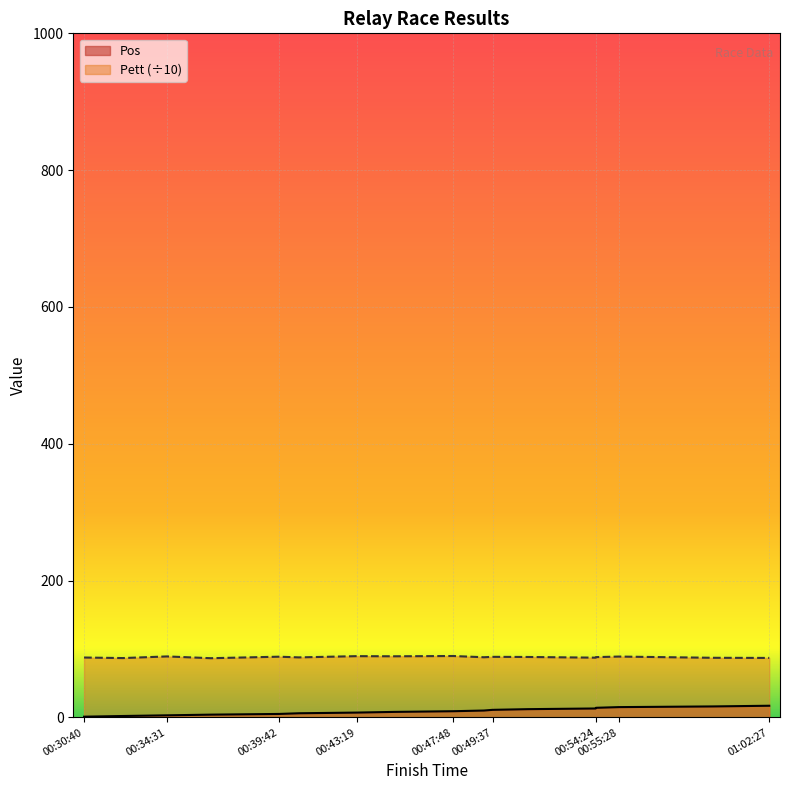

True or false: Pett has a value of 87.3 at 00:54:24.

True